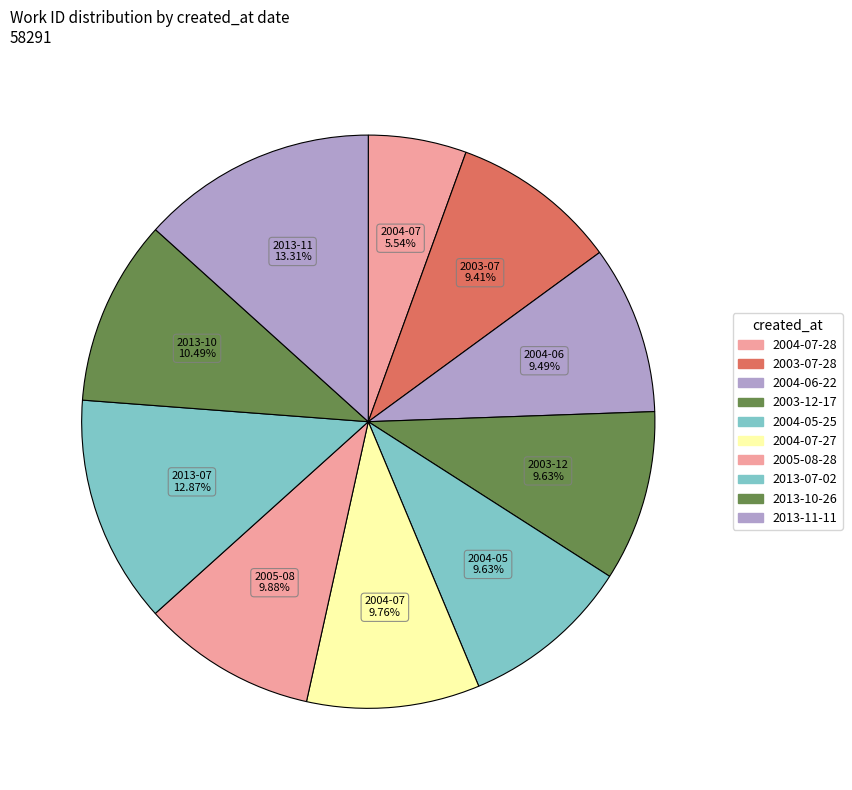

To the nearest percent, what percentage of the pie is 2013-11-11?

13%